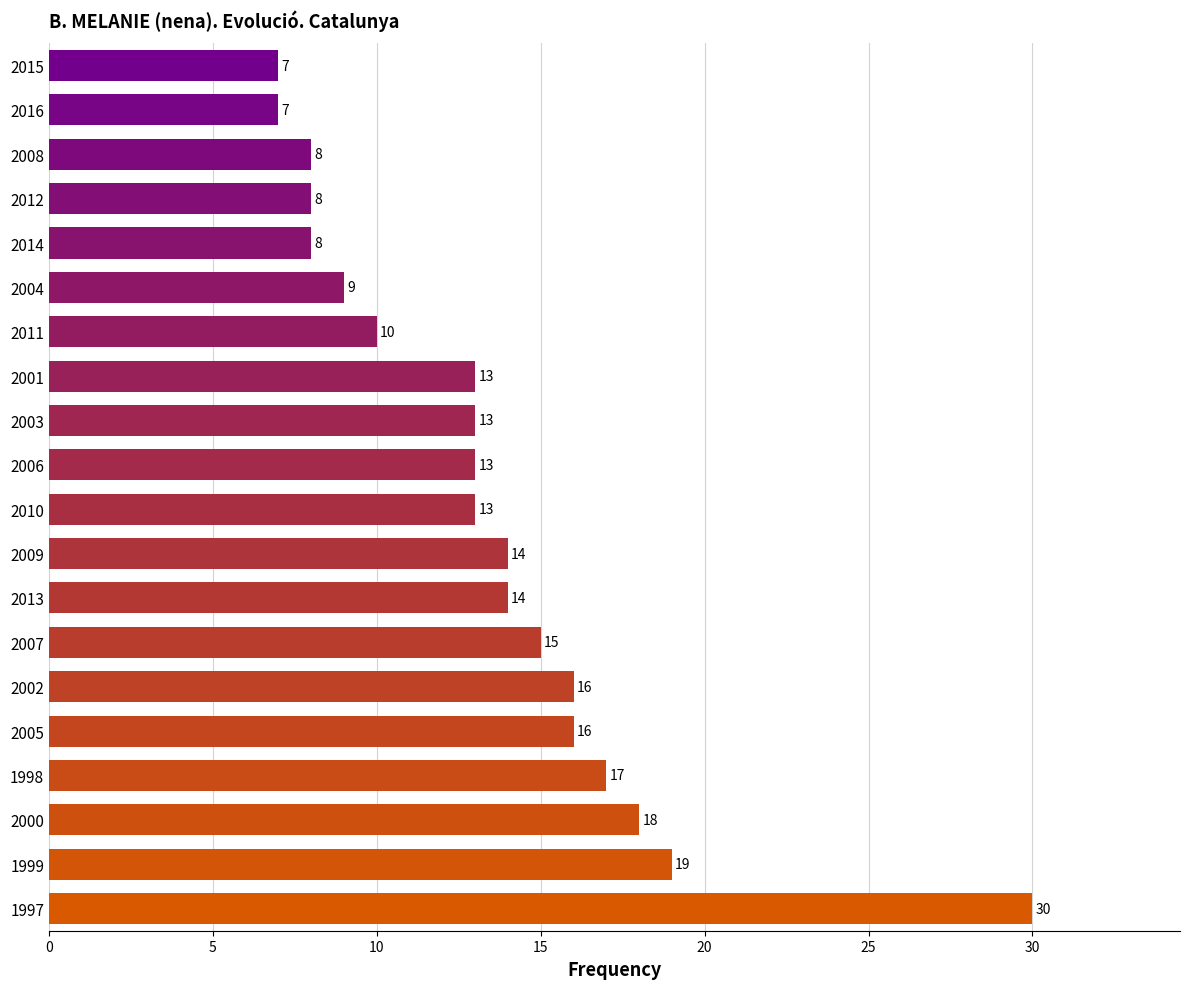

Reading bottom to top, what are all the values shown in this chart?

1997=30	1999=19	2000=18	1998=17	2005=16	2002=16	2007=15	2013=14	2009=14	2010=13	2006=13	2003=13	2001=13	2011=10	2004=9	2014=8	2012=8	2008=8	2016=7	2015=7